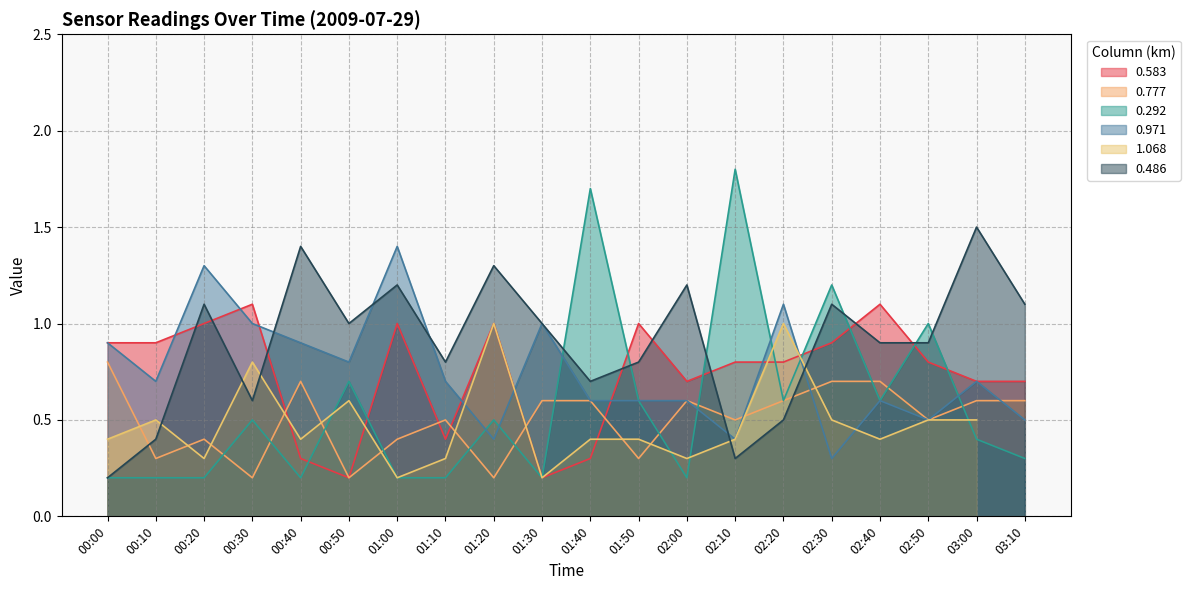

What is the maximum value shown in the chart?

1.8